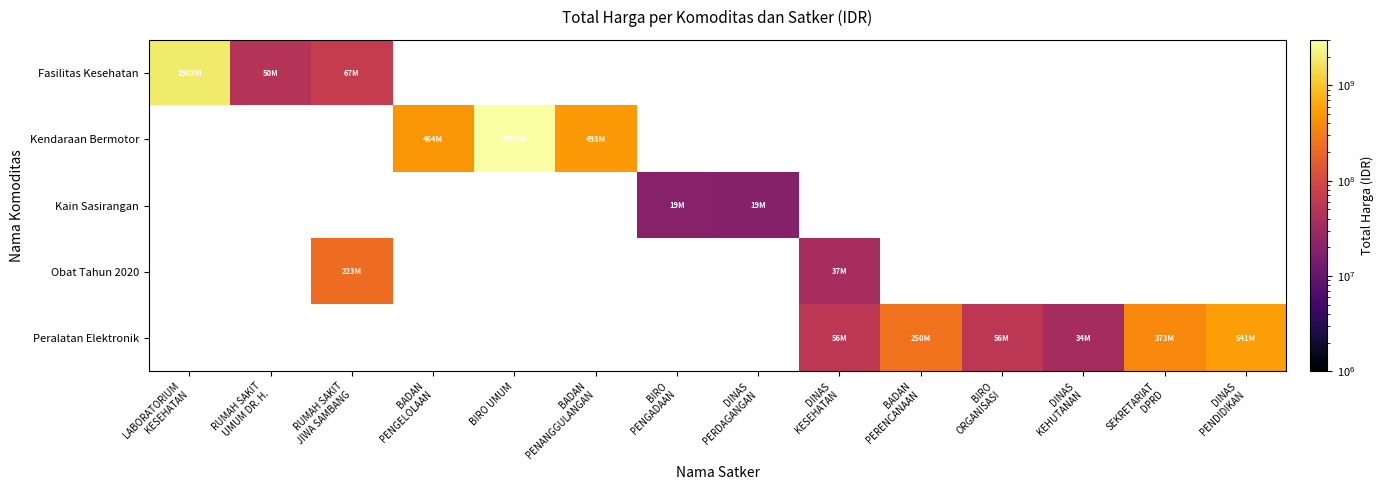

True or false: Peralatan Elektronik has a value of 373404000.0 at SEKRETARIAT DPRD.

True